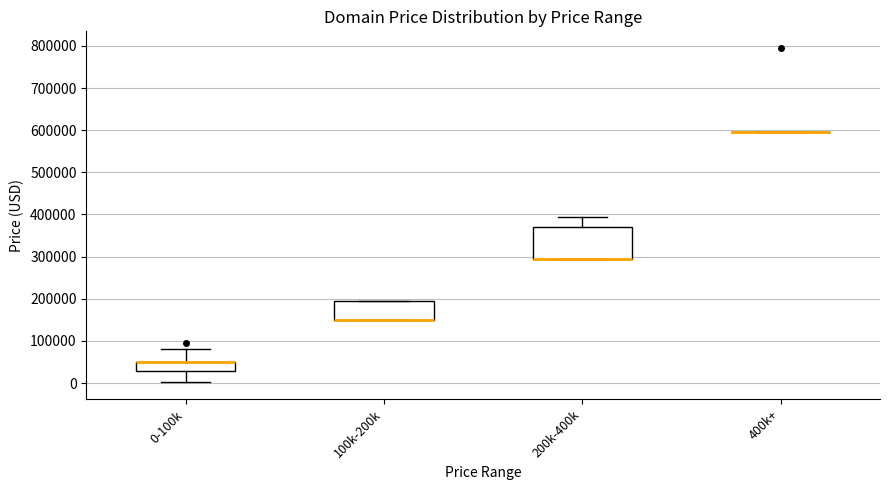

Where is the lower edge of the box for 0-100k on the y-axis? The values are not printed on the chart, so give them approximately, as read against the axis.

30000